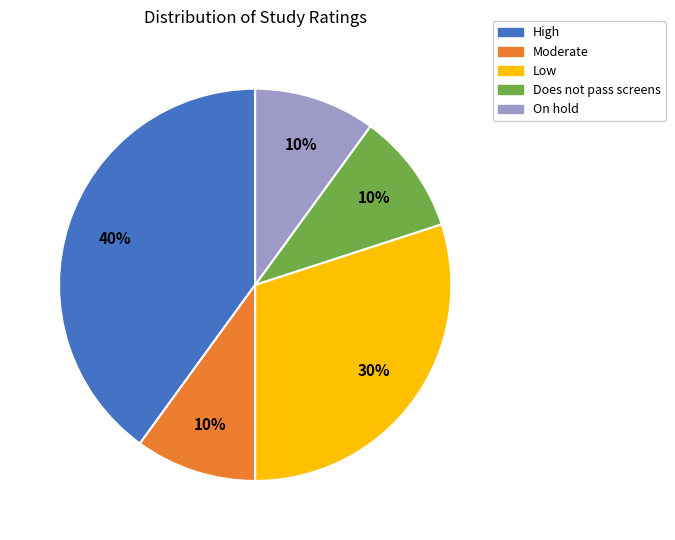

What percentage is the Moderate slice, to the nearest percent?

10%